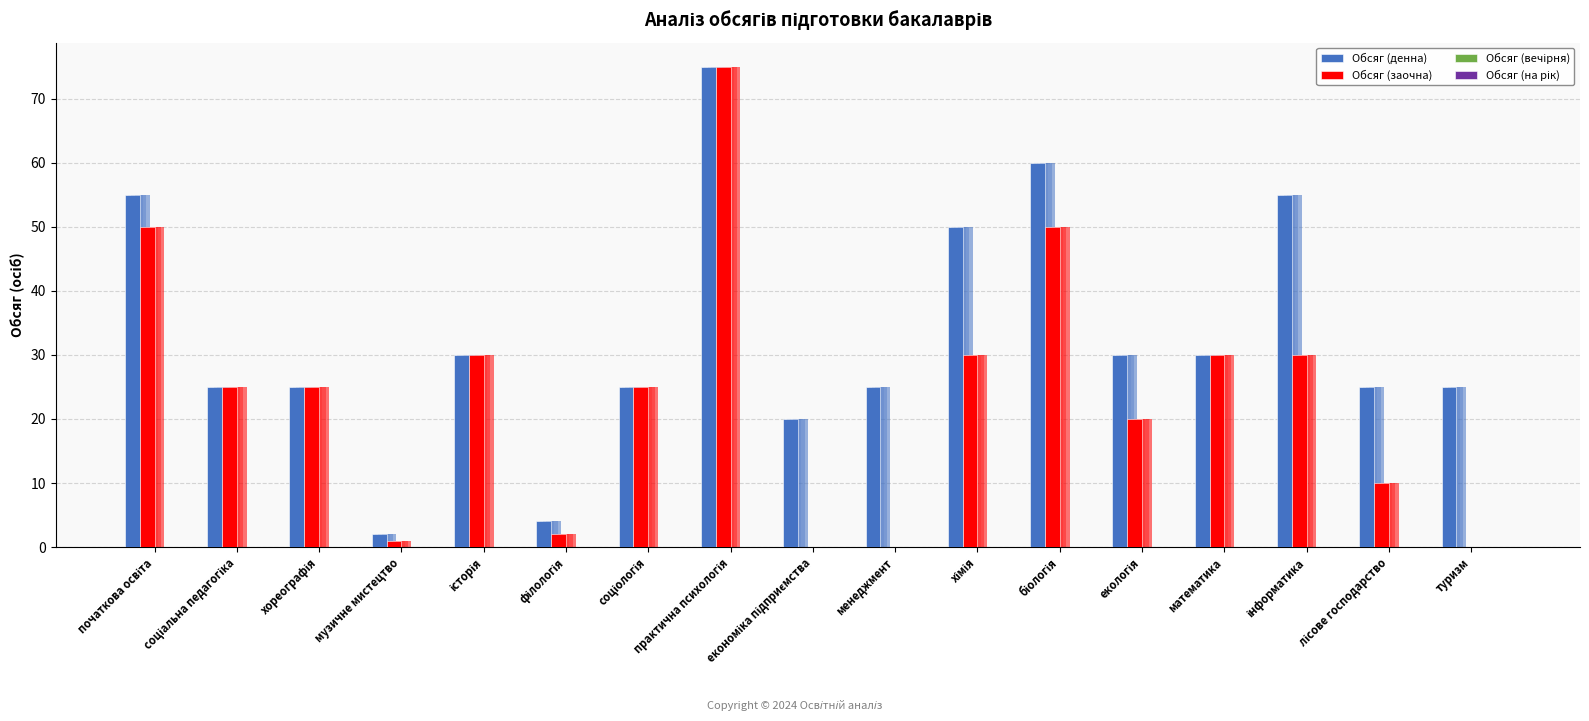

What position from the left is економіка підприємства?

9